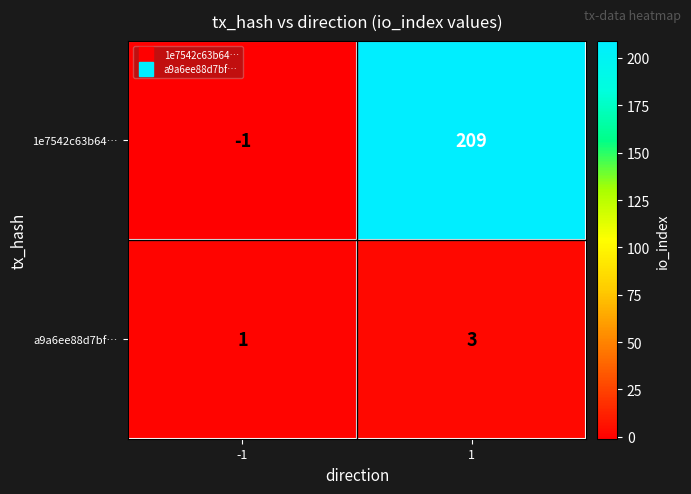

Rank the series by their average value, from highest to lowest.

1e7542c63b64…, a9a6ee88d7bf…